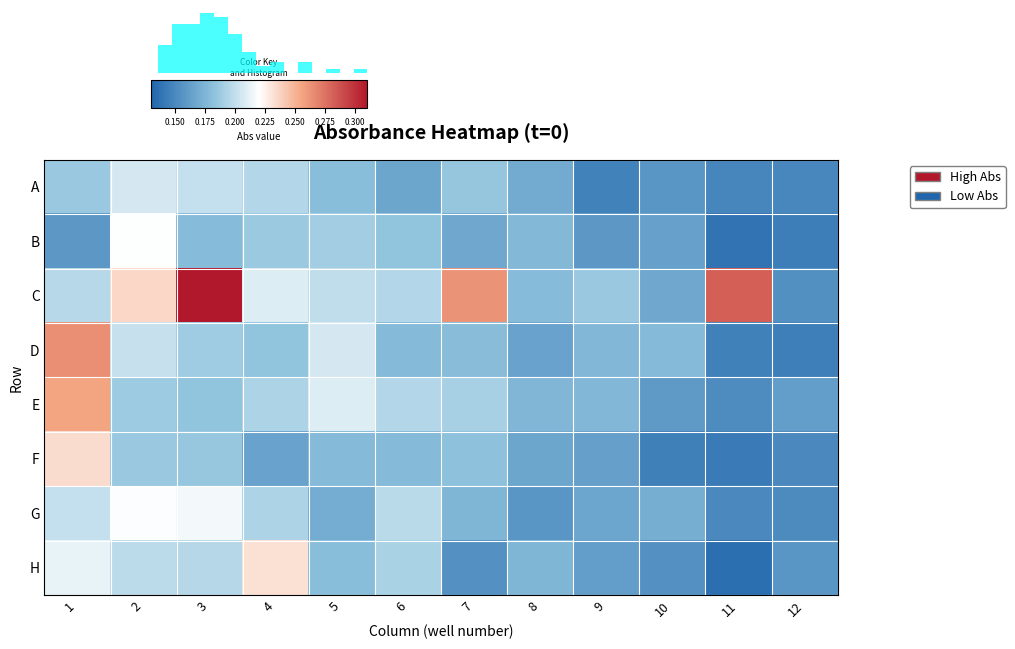

Read the G value at 1.

0.2